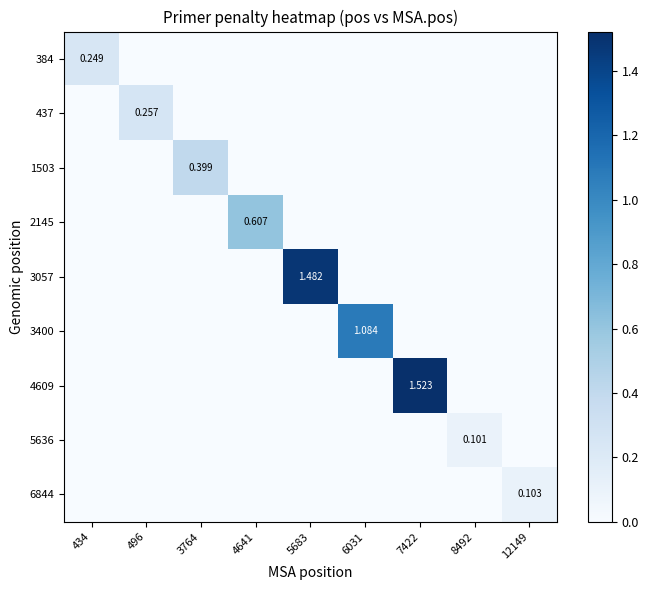

Which category has the lowest value in the 6844 series?

434